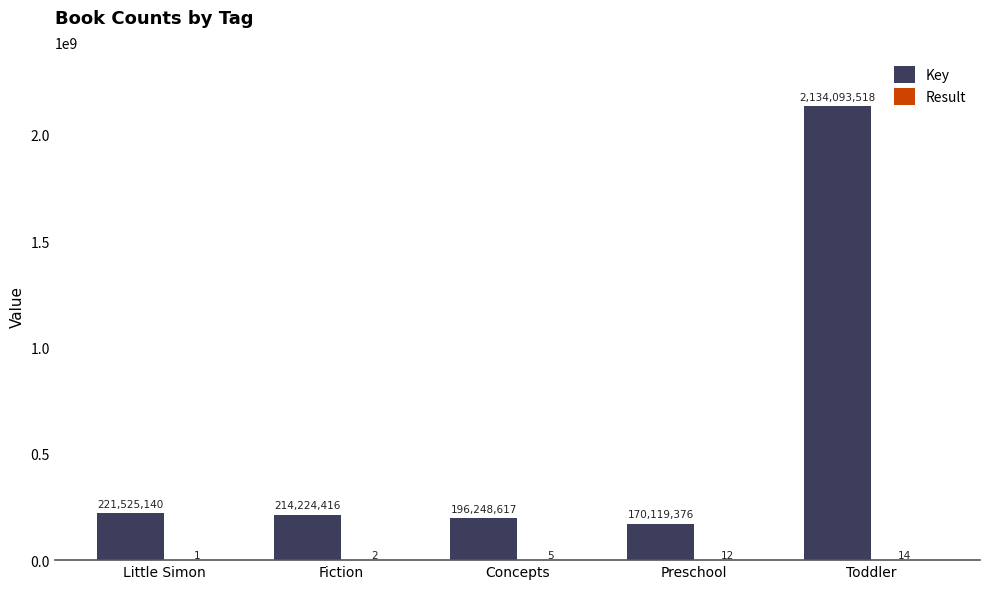

How many groups of bars are there?

5